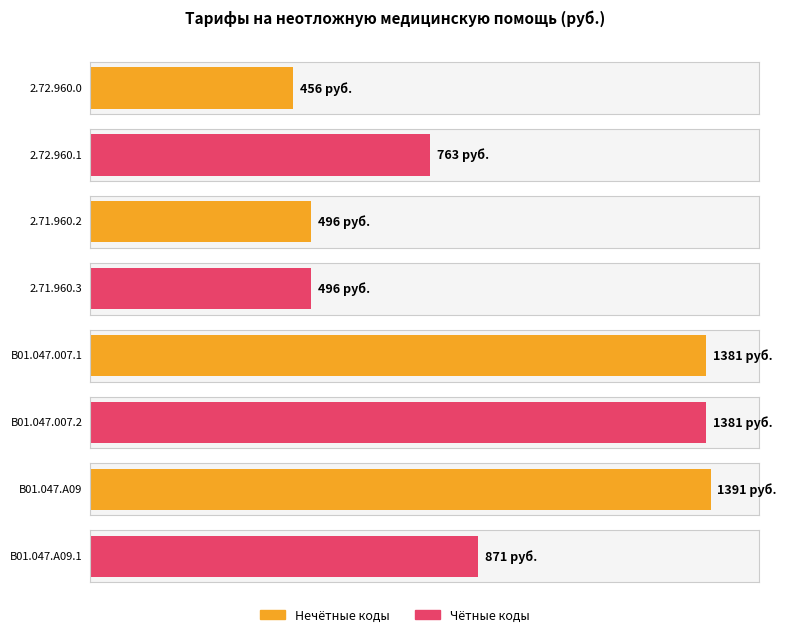

Which has a higher value, B01.047.A09.1 or B01.047.007.2?

B01.047.007.2